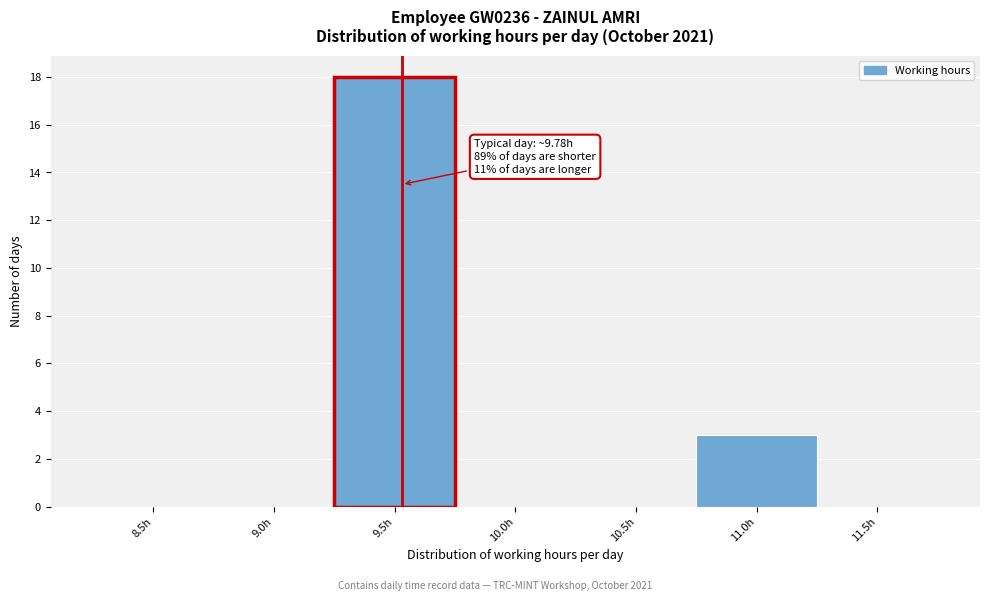

Reading left to right, what are all the values shown in this chart?

8.5h=0	9.0h=0	9.5h=18	10.0h=0	10.5h=0	11.0h=3	11.5h=0